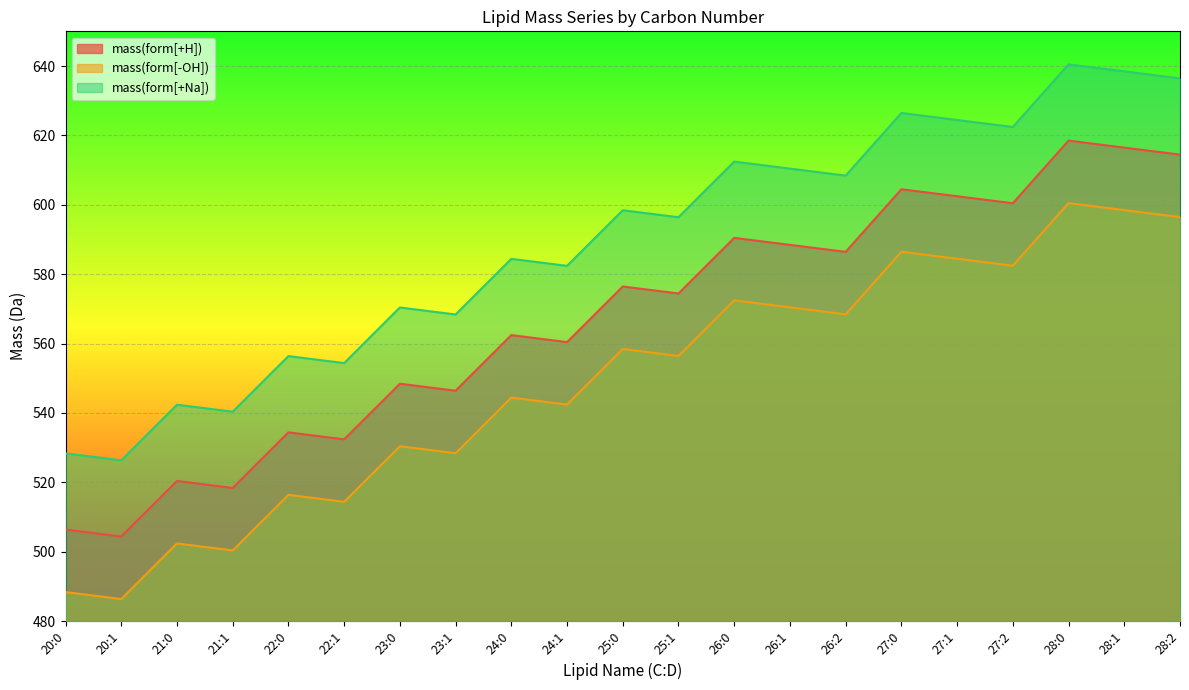

Reading left to right, list all the values displayed in this chart.

mass(form[+H]): 20:0=506.4	20:1=504.4	21:0=520.4	21:1=518.4	22:0=534.4	22:1=532.4	23:0=548.4	23:1=546.4	24:0=562.4	24:1=560.4	25:0=576.4	25:1=574.4	26:0=590.5	26:1=588.4	26:2=586.4	27:0=604.5	27:1=602.5	27:2=600.4	28:0=618.5	28:1=616.5	28:2=614.5
mass(form[-OH]): 20:0=488.4	20:1=486.3	21:0=502.4	21:1=500.4	22:0=516.4	22:1=514.4	23:0=530.4	23:1=528.4	24:0=544.4	24:1=542.4	25:0=558.4	25:1=556.4	26:0=572.5	26:1=570.4	26:2=568.4	27:0=586.5	27:1=584.5	27:2=582.4	28:0=600.5	28:1=598.5	28:2=596.5
mass(form[+Na]): 20:0=528.4	20:1=526.3	21:0=542.4	21:1=540.4	22:0=556.4	22:1=554.4	23:0=570.4	23:1=568.4	24:0=584.4	24:1=582.4	25:0=598.4	25:1=596.4	26:0=612.4	26:1=610.4	26:2=608.4	27:0=626.5	27:1=624.4	27:2=622.4	28:0=640.5	28:1=638.5	28:2=636.4